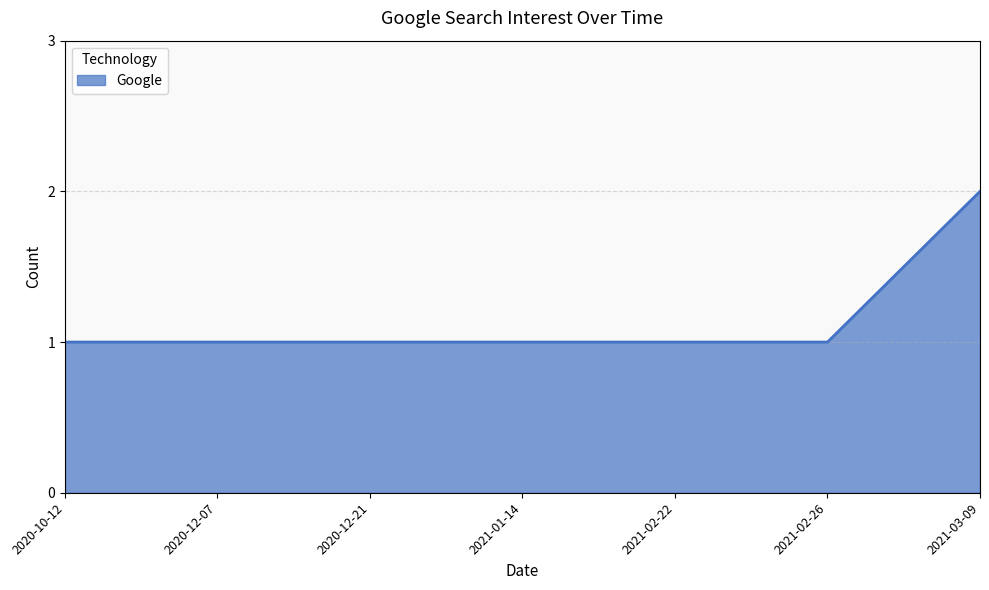

What is the difference between the maximum and minimum values?

1